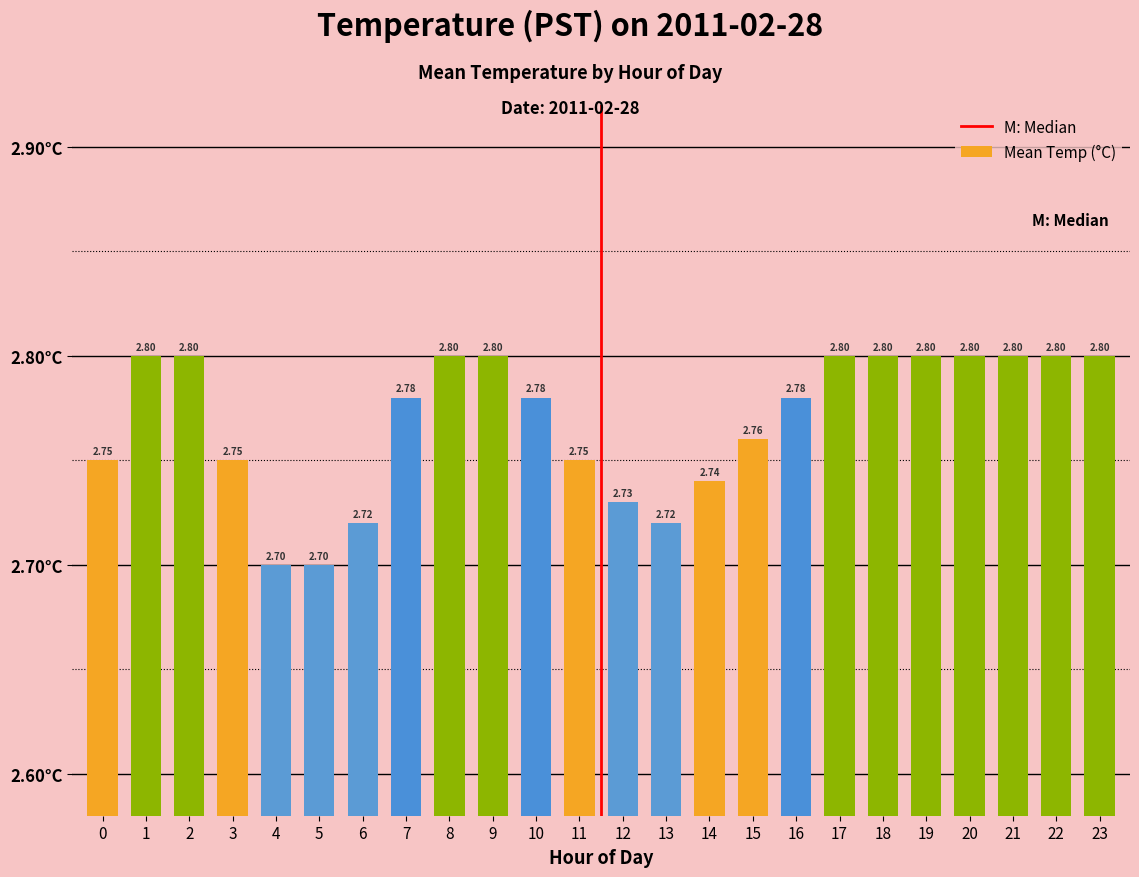

Which has a higher value, 23 or 6?

23